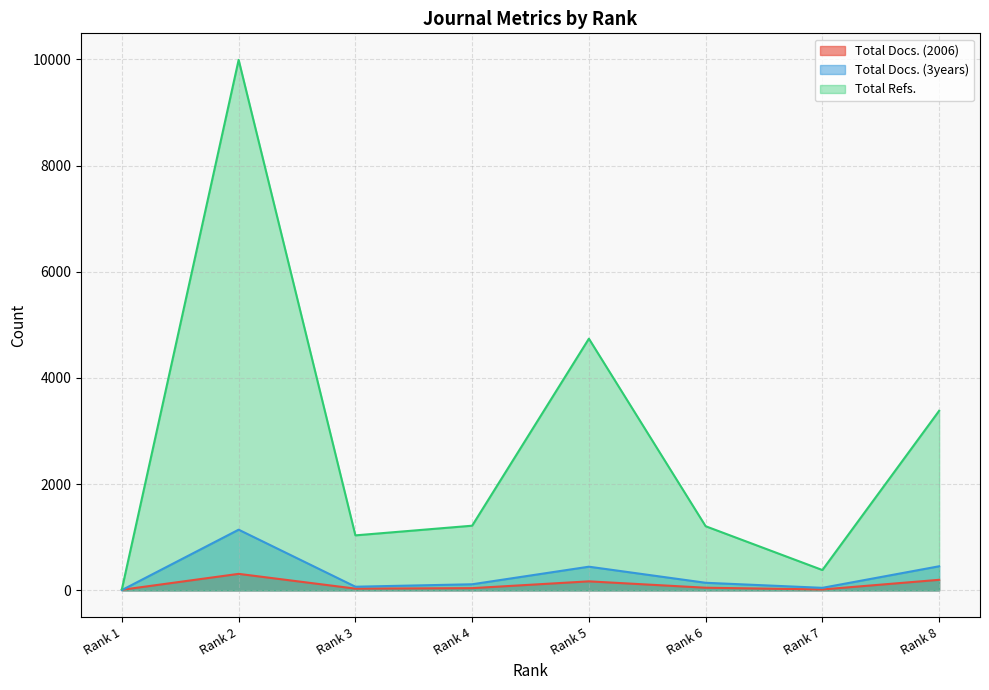

True or false: Total Docs. (3years) has a value of 178 at Rank 8.

False